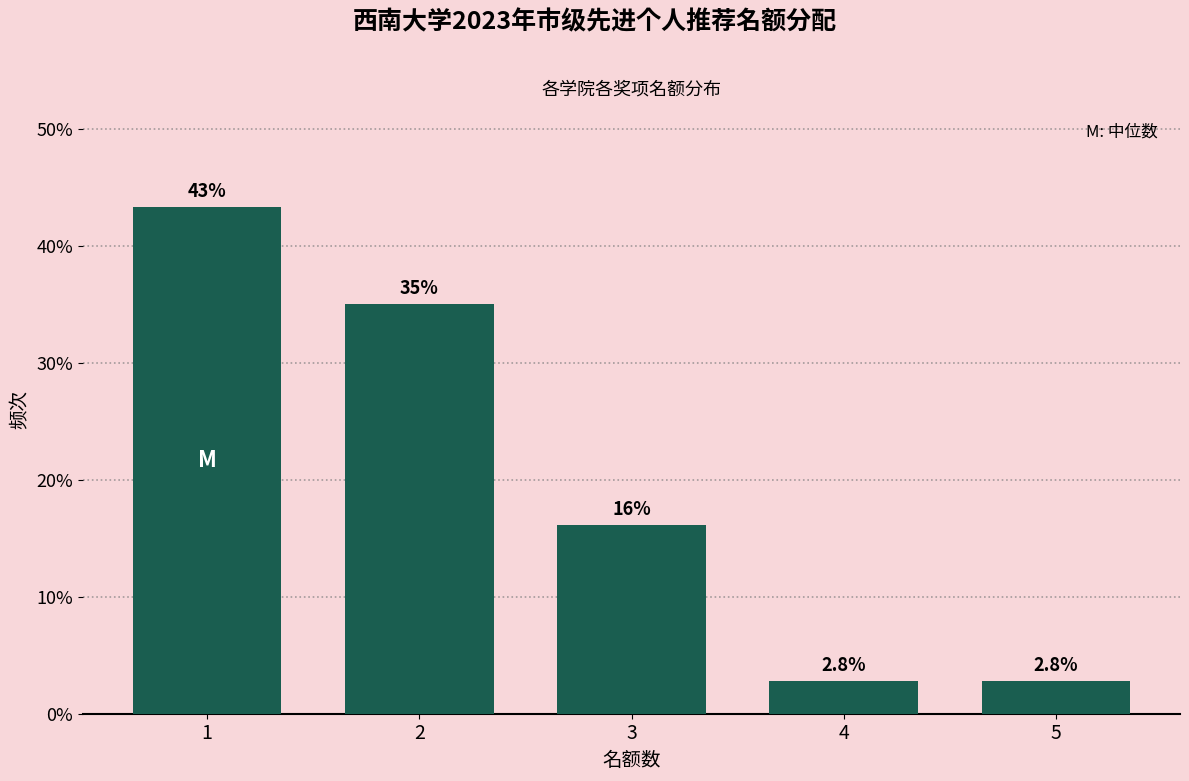

Reading left to right, extract all data points from this chart.

43.3	35.0	16.1	2.8	2.8